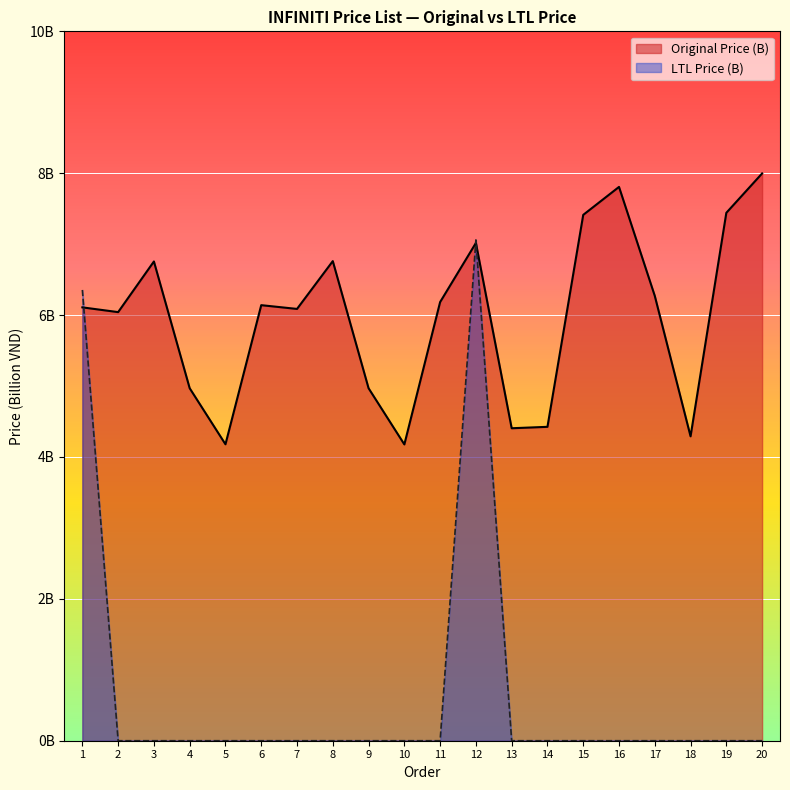

The value of Original Price (B) at 5 is 2.3. True or false?

False